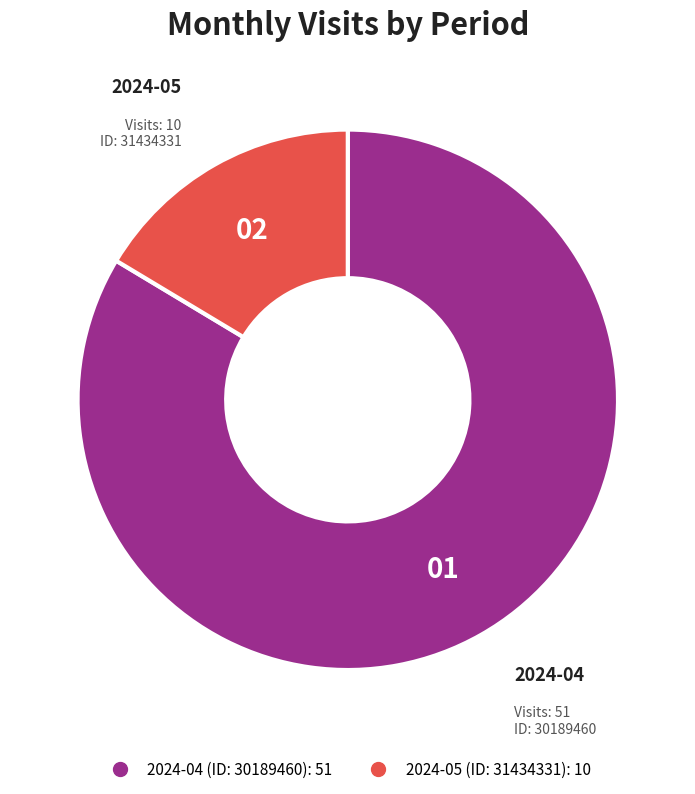

Is there any slice that represents more than half of the pie?

Yes